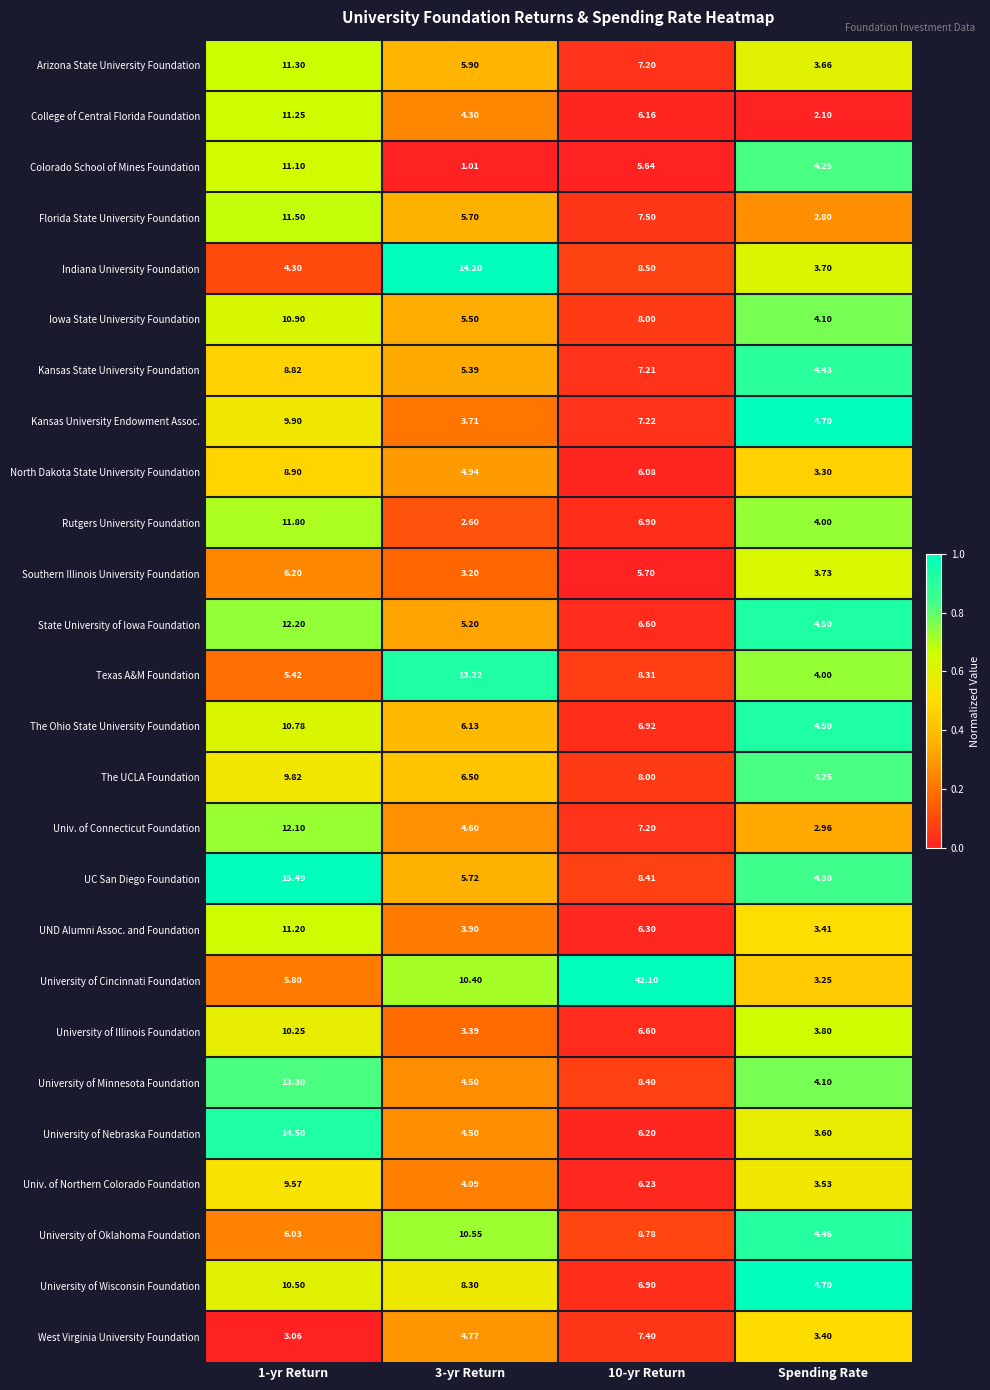

Is the value of Univ. of Northern Colorado Foundation at 3-yr Return greater than the value of Kansas University Endowment Assoc. at 10-yr Return?

No